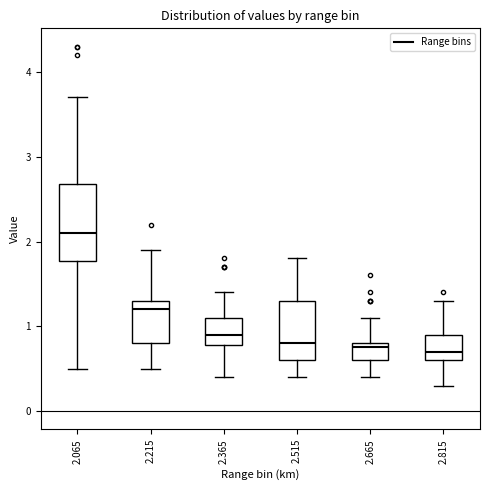

Reading left to right, read every box against the y-axis: the position of its median line, the range the box covers, and the ends of its whiskers. The values are not printed on the chart, so give them approximately, as read against the axis.

2.065: median 2.1, box 1.8 to 2.7, whiskers 0.5 to 3.7
2.215: median 1.2, box 0.8 to 1.3, whiskers 0.5 to 1.9
2.365: median 0.9, box 0.8 to 1.1, whiskers 0.4 to 1.4
2.515: median 0.8, box 0.6 to 1.3, whiskers 0.4 to 1.8
2.665: median 0.8 (just below the box's upper edge), box 0.6 to 0.8, whiskers 0.4 to 1.1
2.815: median 0.7, box 0.6 to 0.9, whiskers 0.3 to 1.3